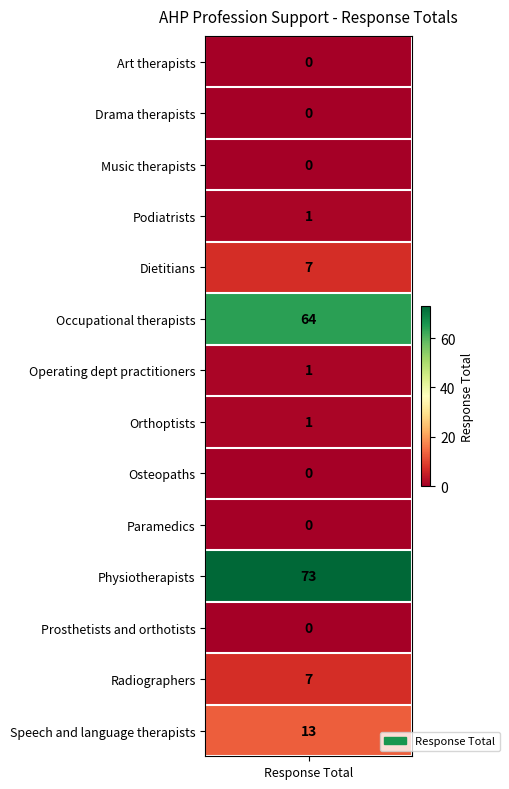

What is the difference between the maximum and minimum values?

73